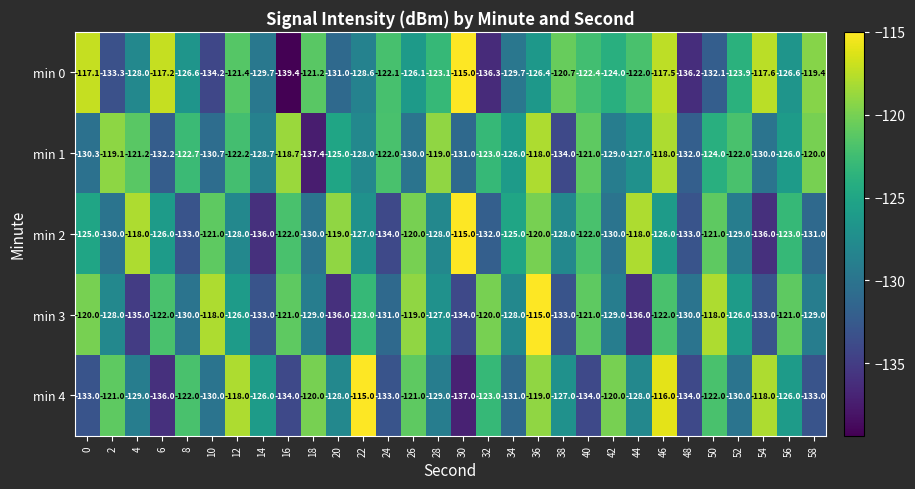

What is the total value across all series at 4?

-631.2